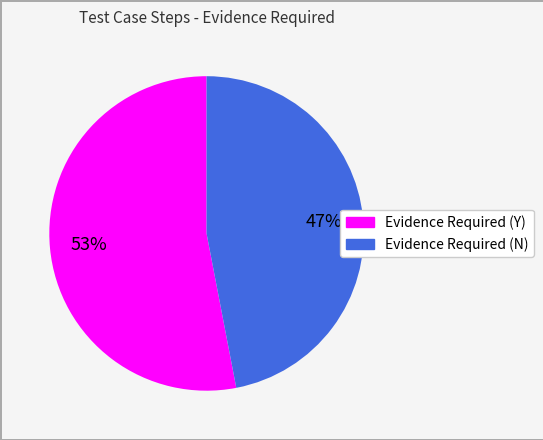

Which category accounts for the majority?

Evidence Required (Y)